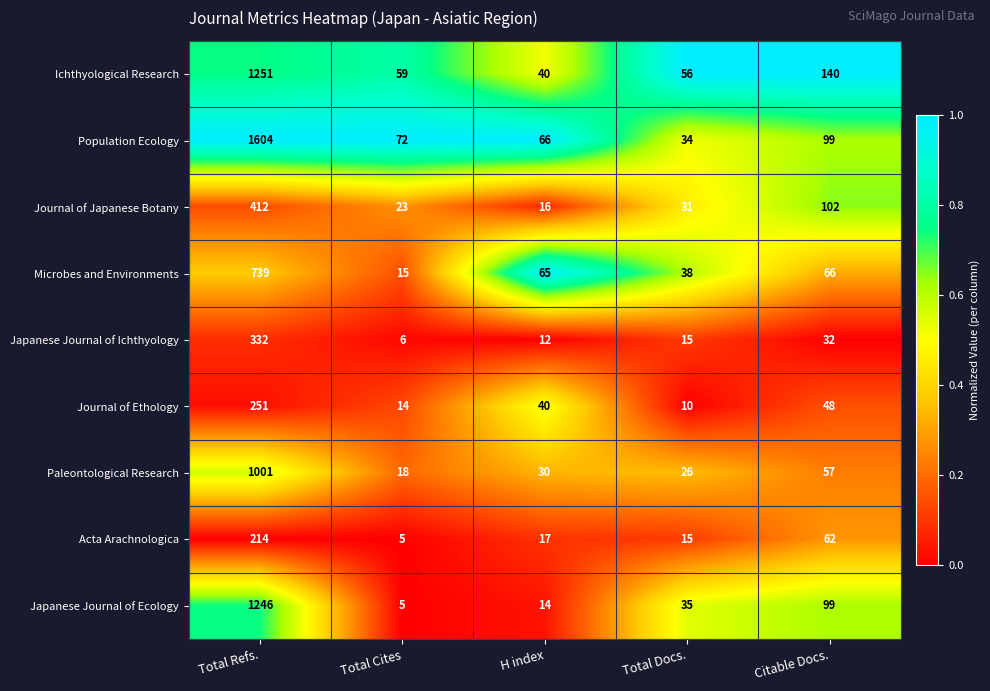

What is the spread (max minus min) of values at Citable Docs.?

108